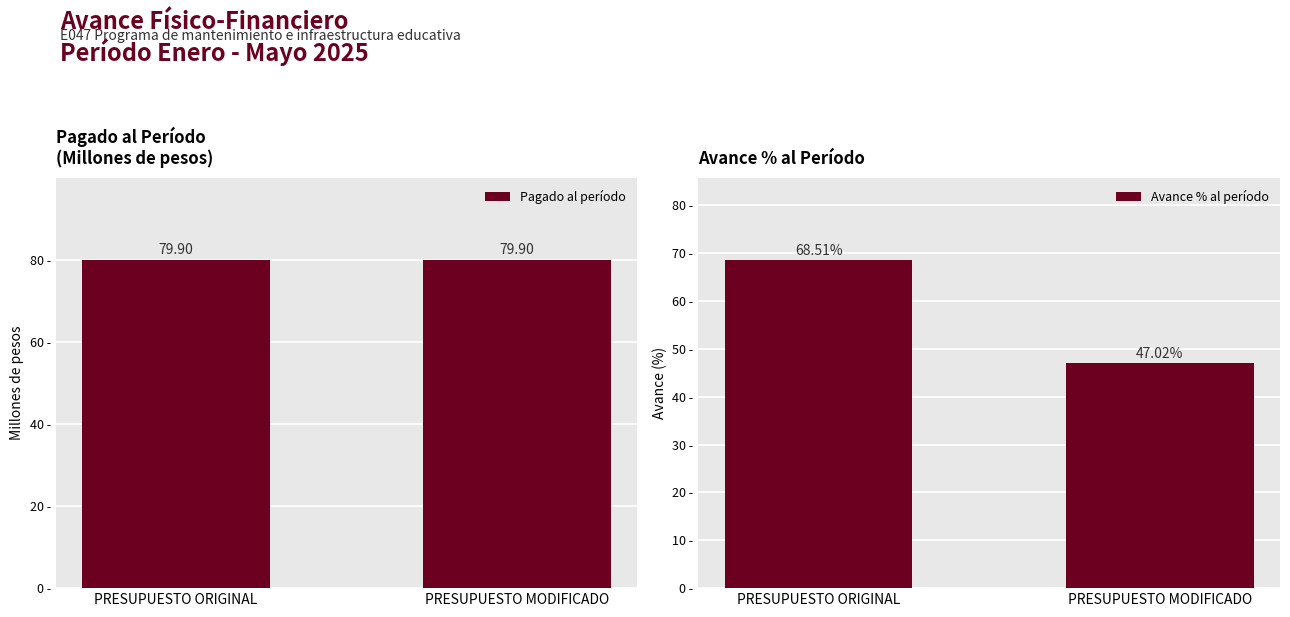

What is the average value of the Pagado al período series?

79.9